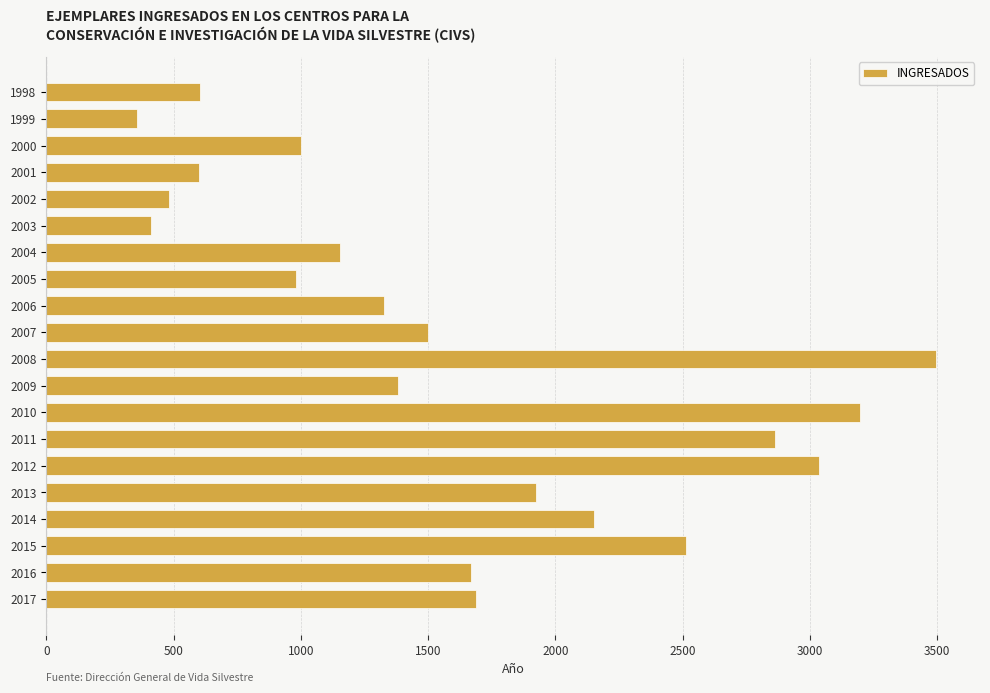

What value does the data have at 2005?

980